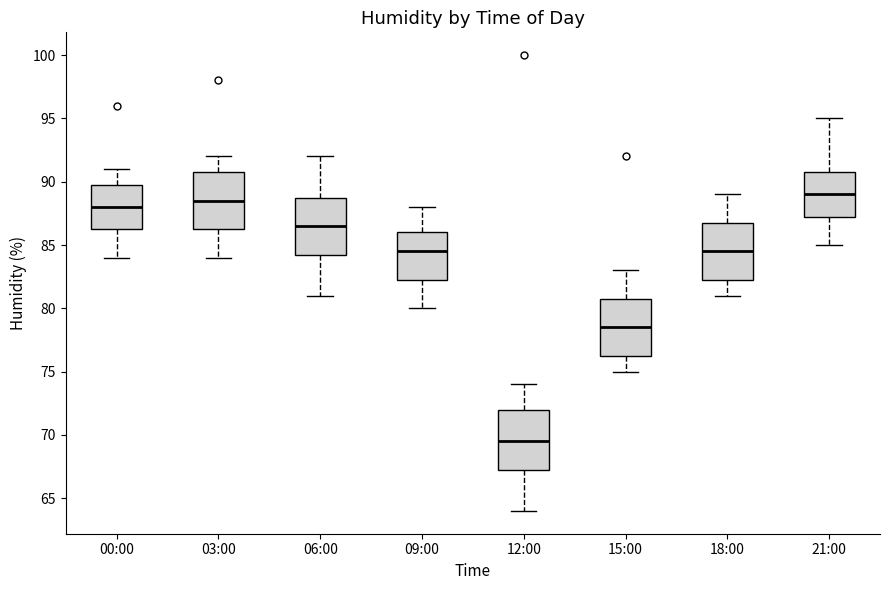

Reading left to right, read every box against the y-axis: the position of its median line, the range the box covers, and the ends of its whiskers. The values are not printed on the chart, so give them approximately, as read against the axis.

00:00: median 88.0, box 86.5 to 90.0, whiskers 84.0 to 91.0
03:00: median 88.5, box 86.5 to 91.0, whiskers 84.0 to 92.0
06:00: median 86.5, box 84.5 to 89.0, whiskers 81.0 to 92.0
09:00: median 84.5, box 82.5 to 86.0, whiskers 80.0 to 88.0
12:00: median 69.5, box 67.5 to 72.0, whiskers 64.0 to 74.0
15:00: median 78.5, box 76.5 to 81.0, whiskers 75.0 to 83.0
18:00: median 84.5, box 82.5 to 87.0, whiskers 81.0 to 89.0
21:00: median 89.0, box 87.5 to 91.0, whiskers 85.0 to 95.0